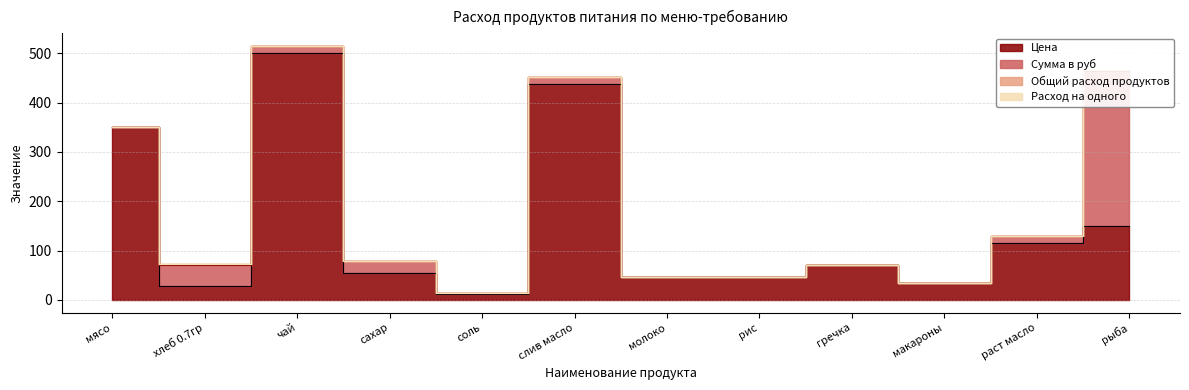

Reading left to right, transcribe all the data shown in this chart.

Цена: 350.0	28.6	500.0	55.0	12.0	438.9	47.0	47.0	70.0	35.0	115.0	150.0
Сумма в руб: 0.0	42.9	15.0	23.1	1.1	13.2	0.0	0.0	0.0	0.0	13.8	315.0
Общий расход продуктов: 0.0	1.5	0.0	0.4	0.1	0.0	0.0	0.0	0.0	0.0	0.1	2.1
Расход на одного: 0.0	0.1	0.0	0.0	0.0	0.0	0.0	0.0	0.0	0.0	0.0	0.1